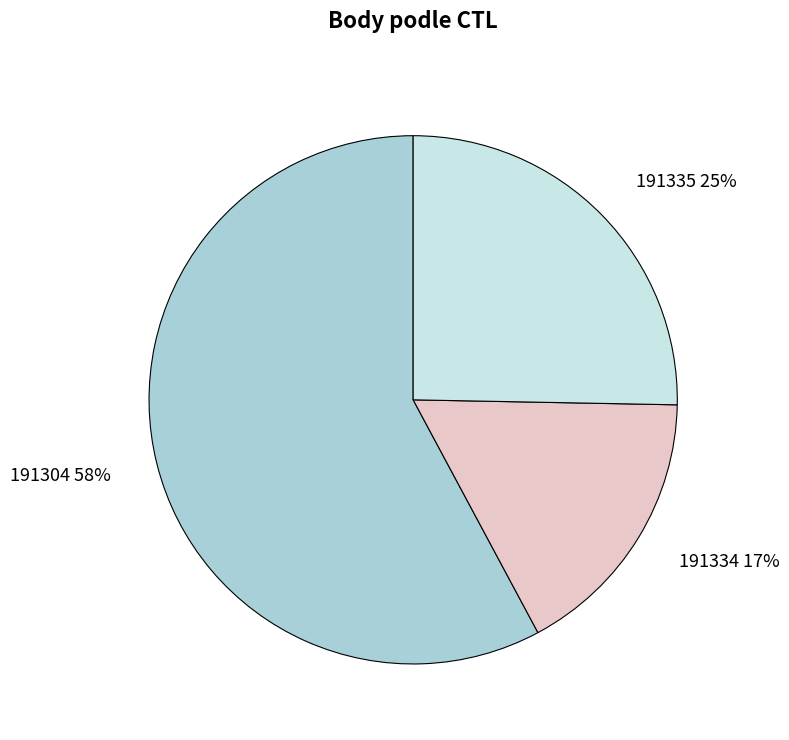

Rank the categories by value from highest to lowest.

191304, 191335, 191334